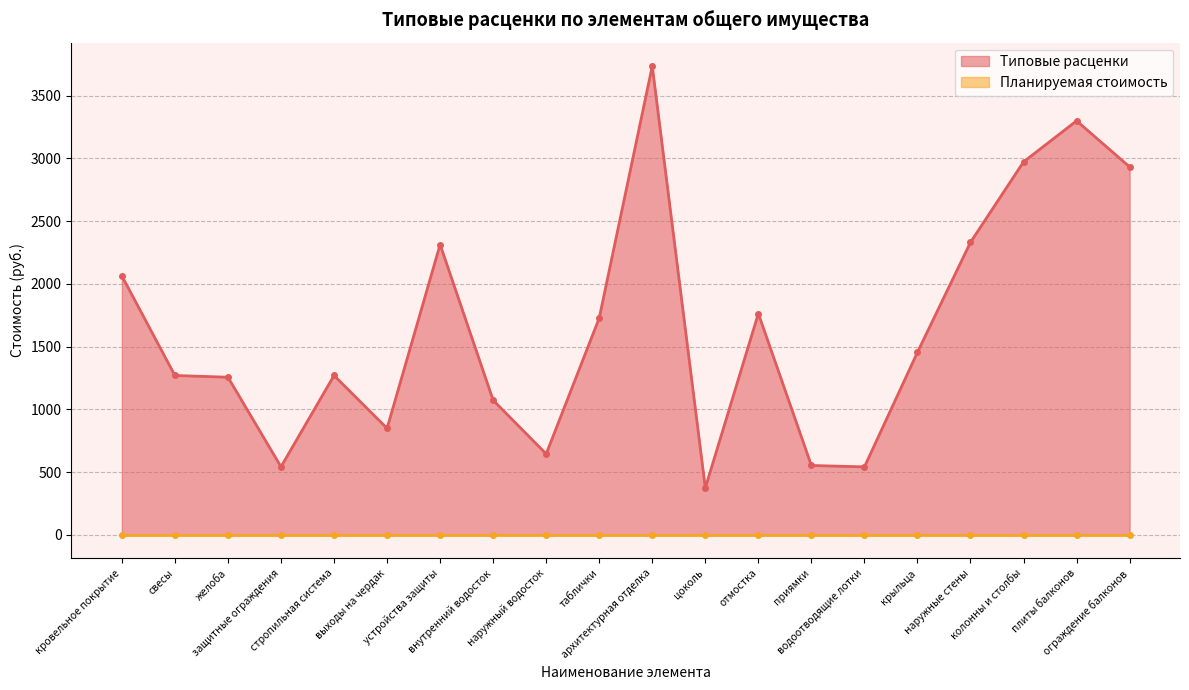

What position from the right is защитные ограждения?

17